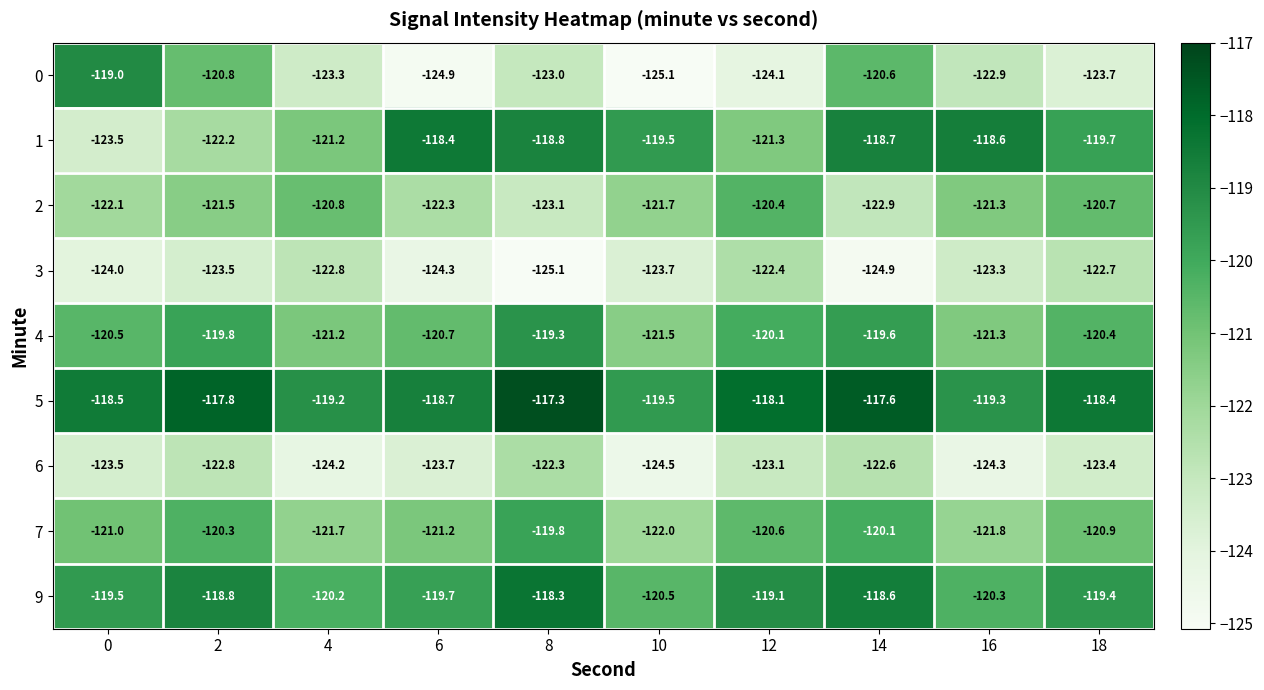

What is the difference between the maximum and minimum values in the 4 series?

2.2